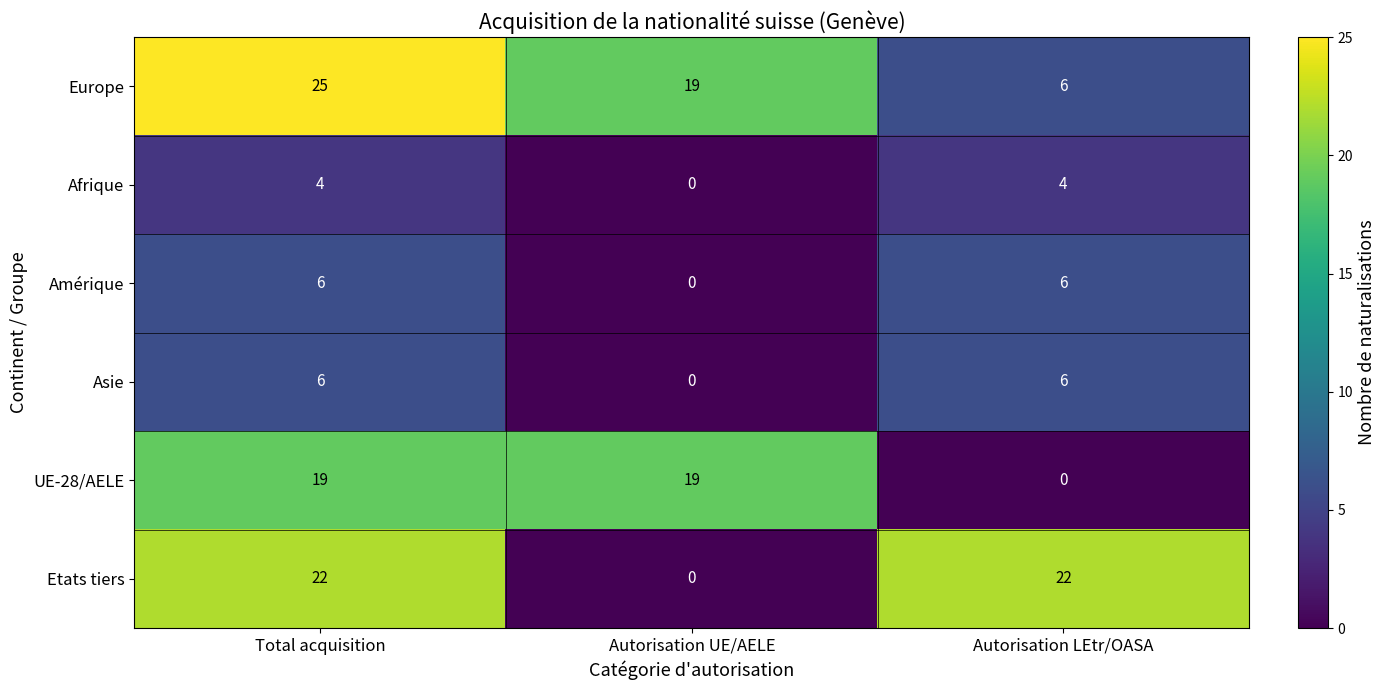

What is the difference between the second highest and minimum values in the Amérique series?

6